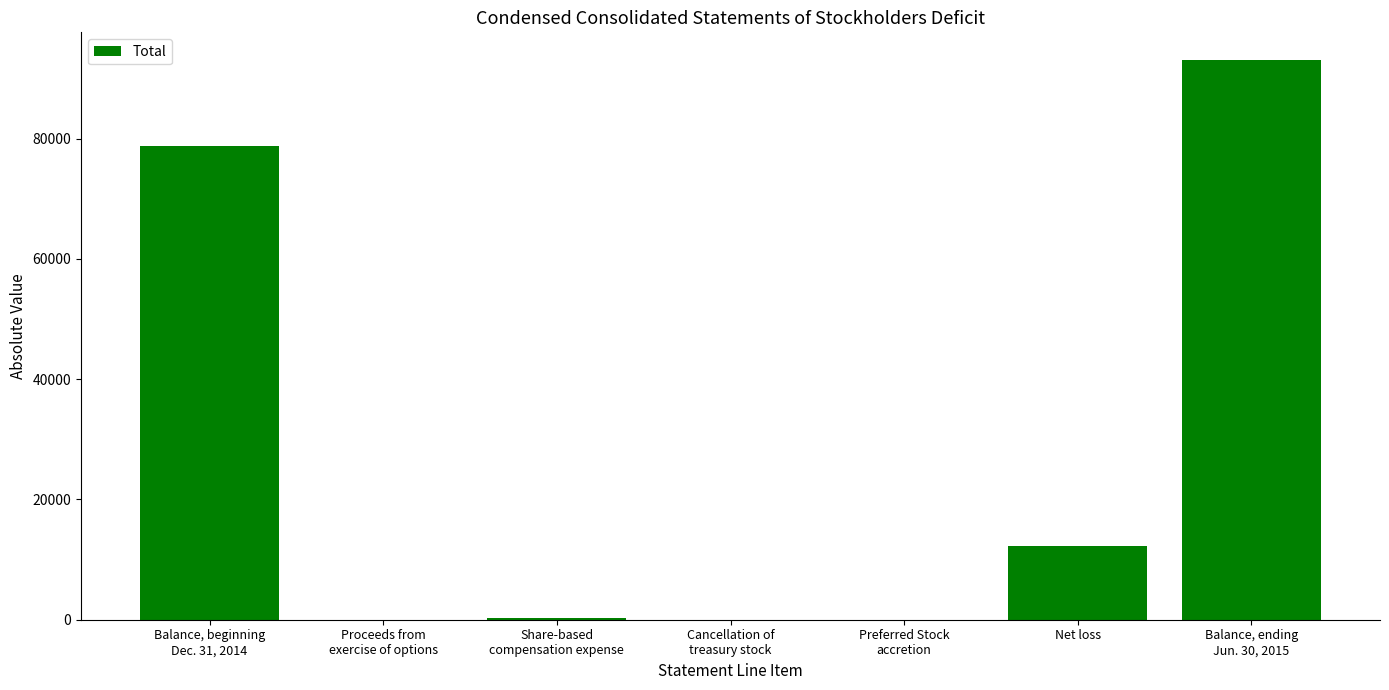

At which label does the data first exceed 234?

Balance, beginning
Dec. 31, 2014